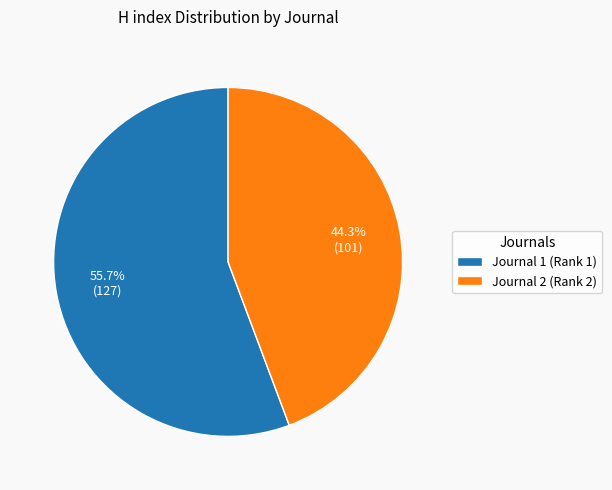

What percentage do Journal 1 (Rank 1) and Journal 2 (Rank 2) together represent?

100.0%